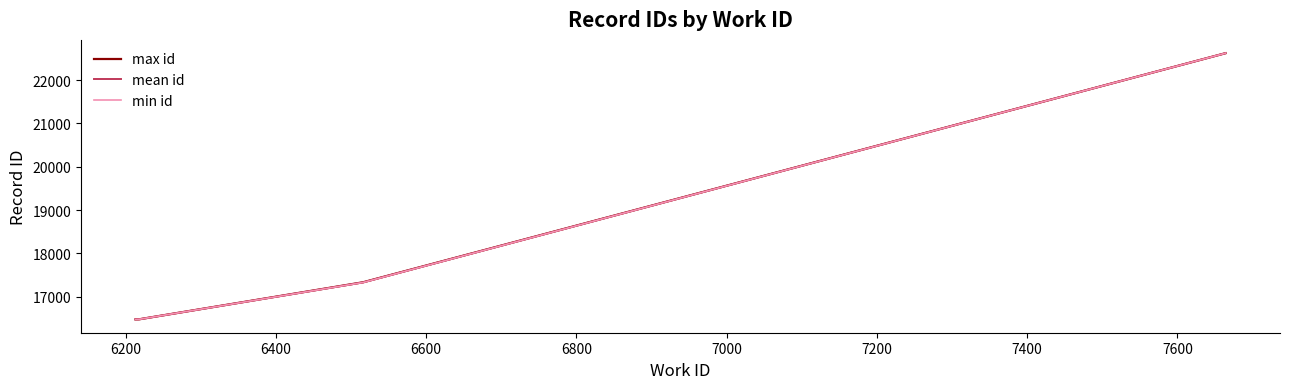

What is the difference between the maximum and minimum values in the max id series?

6140.0